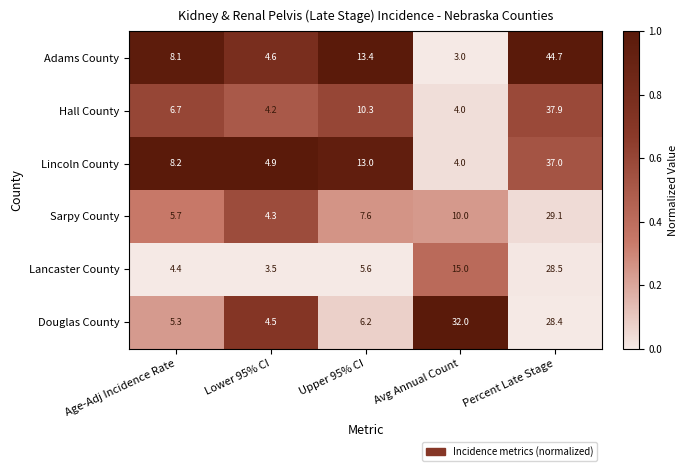

What is the difference between the maximum and minimum values in the Hall County series?

33.9